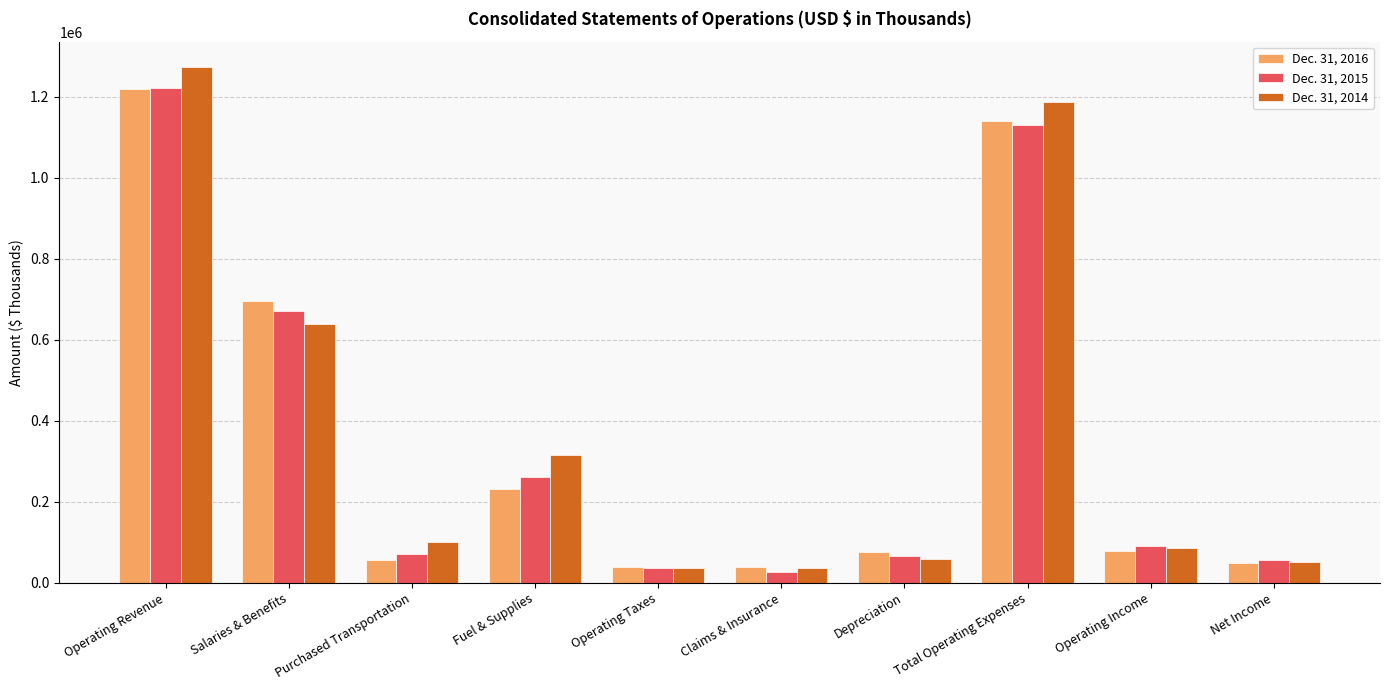

What is the lowest value of the Dec. 31, 2016 series?

39625